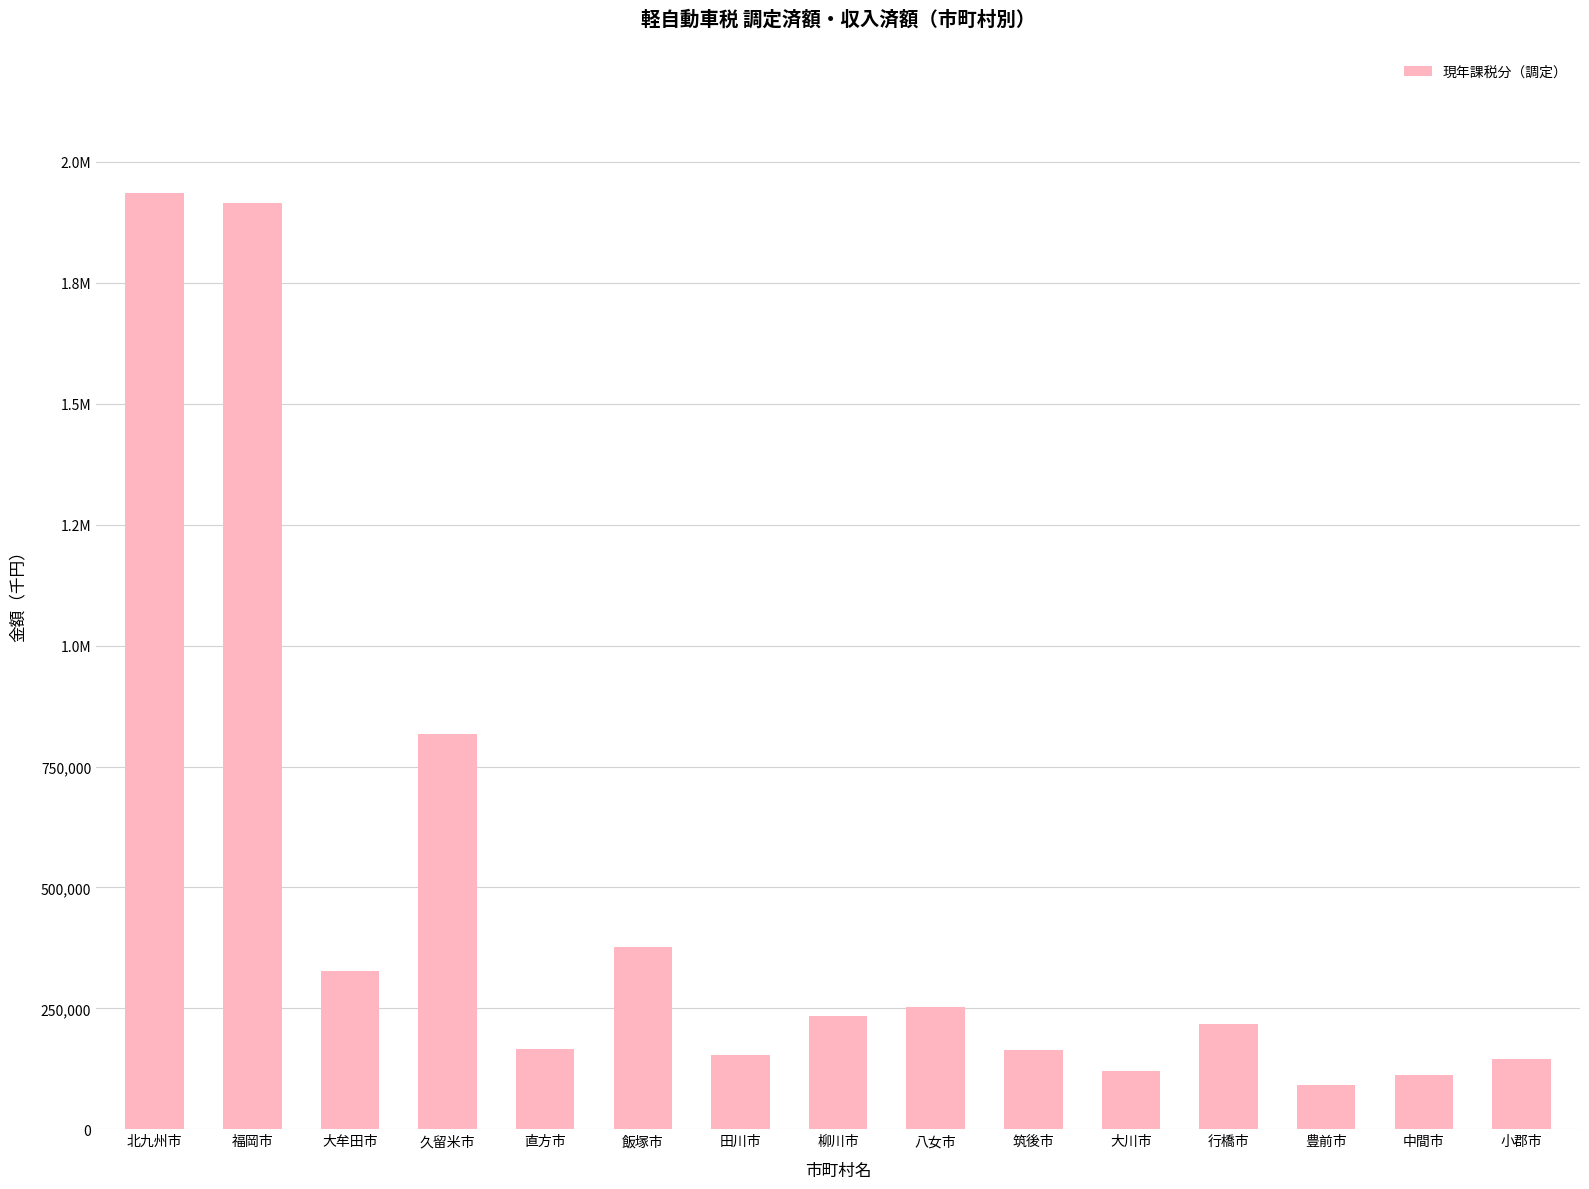

Count the number of values greater than 218156.

7